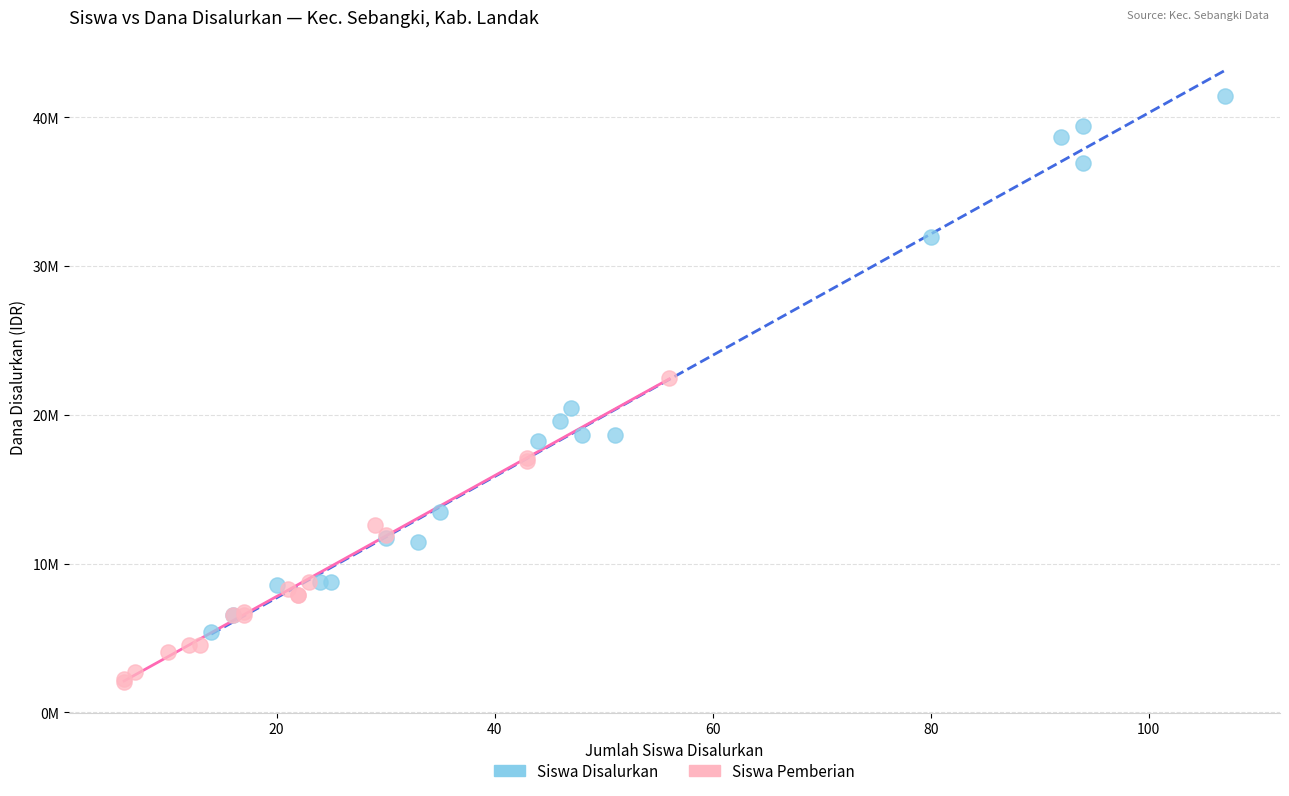

Which series has the widest spread of Y values?

Siswa Disalurkan